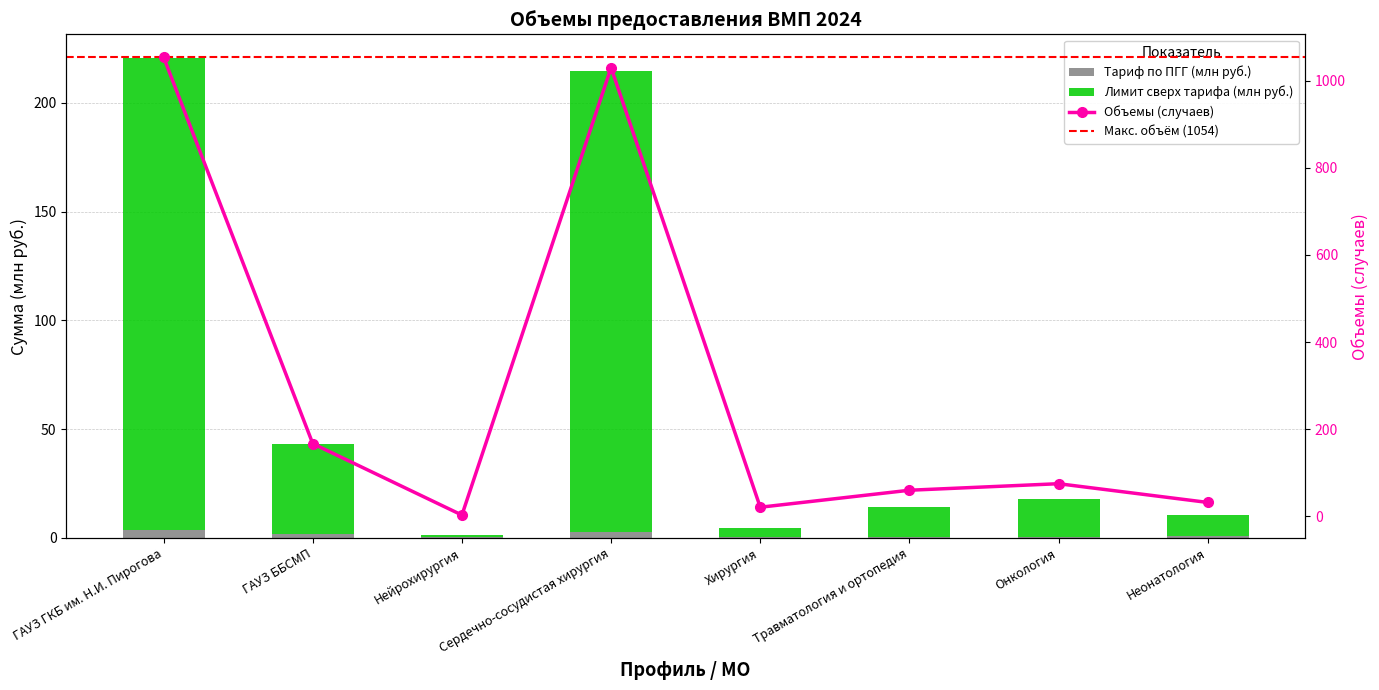

At how many categories does at least one series exceed 852?

2